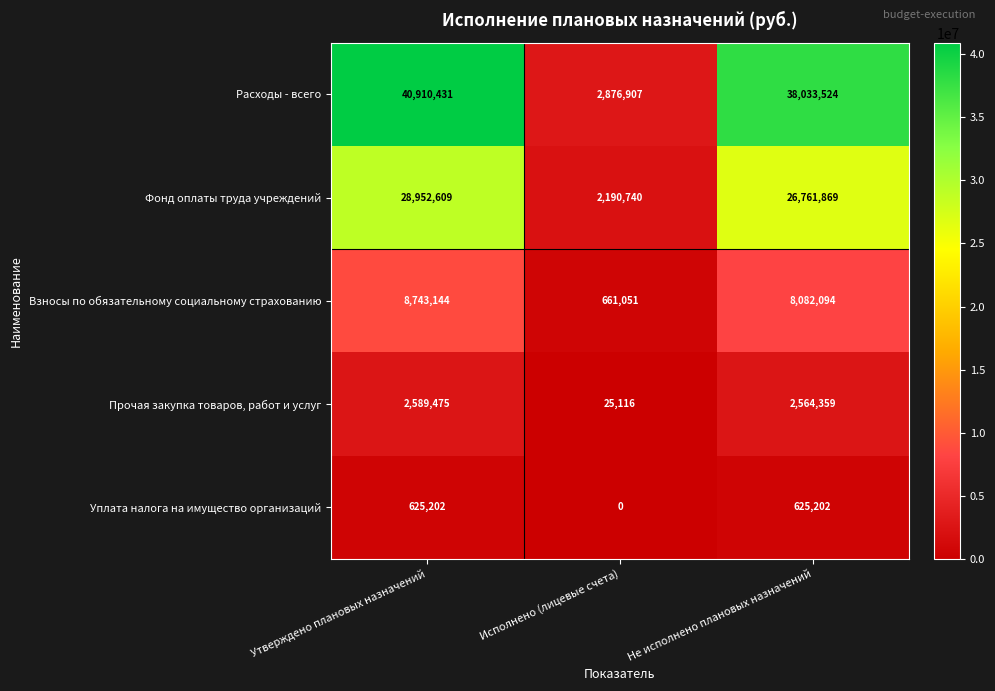

At which label does Уплата налога на имущество организаций reach its minimum?

Исполнено (лицевые счета)